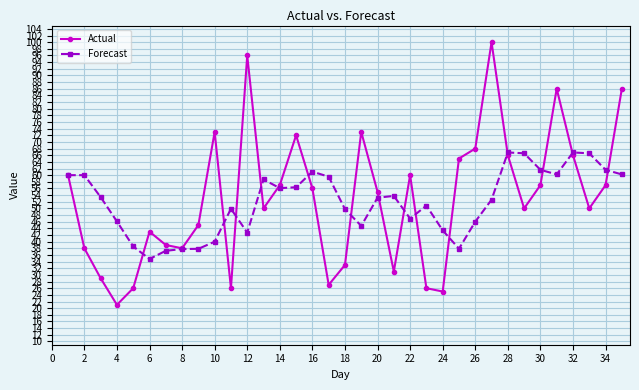

Which series has the largest total across all categories?

Actual